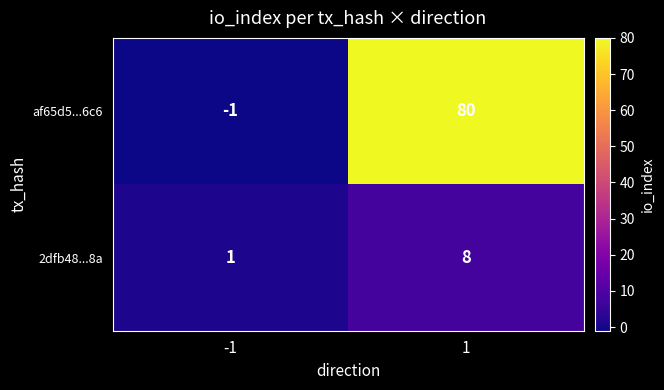

Which series has the largest total across all categories?

af65d5...6c6